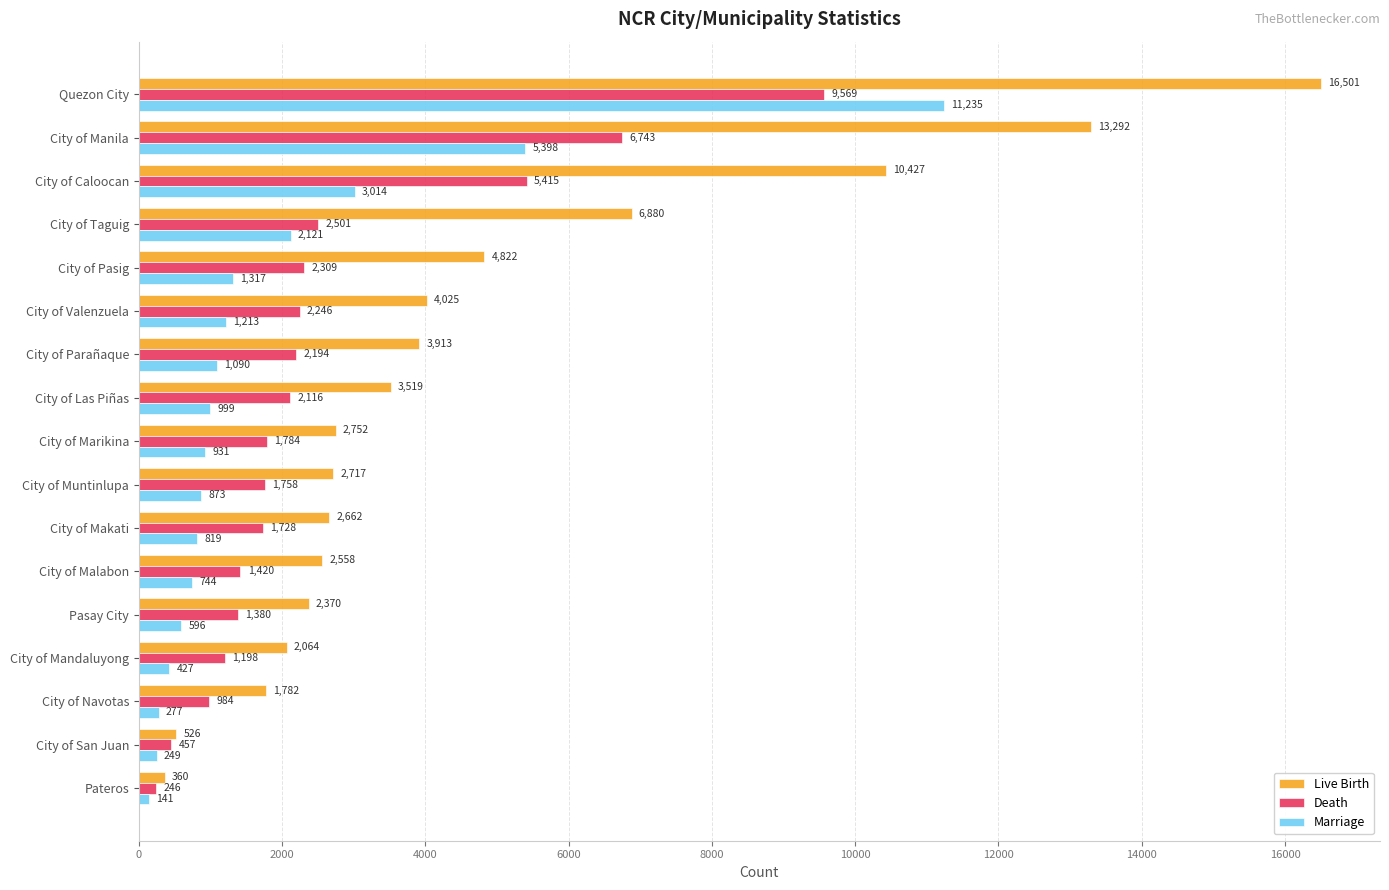

At which label is Live Birth closest to 8430?

City of Taguig